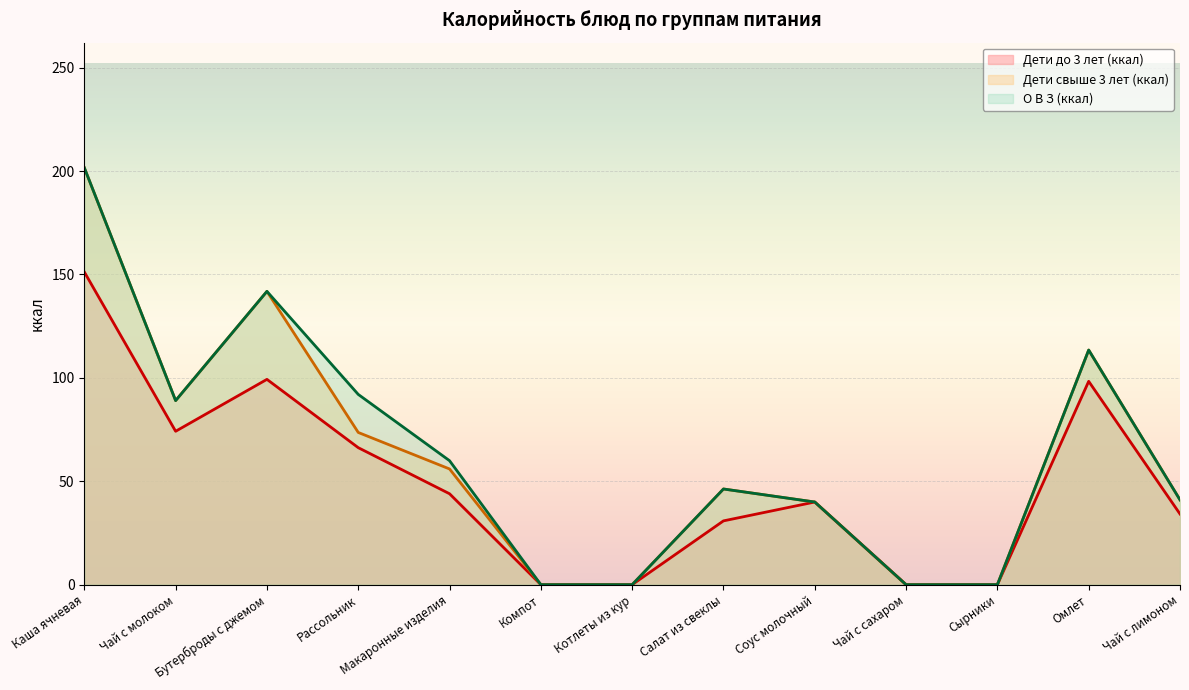

Is it true that Дети свыше 3 лет (ккал) equals 46.3 at Салат из свеклы?

True